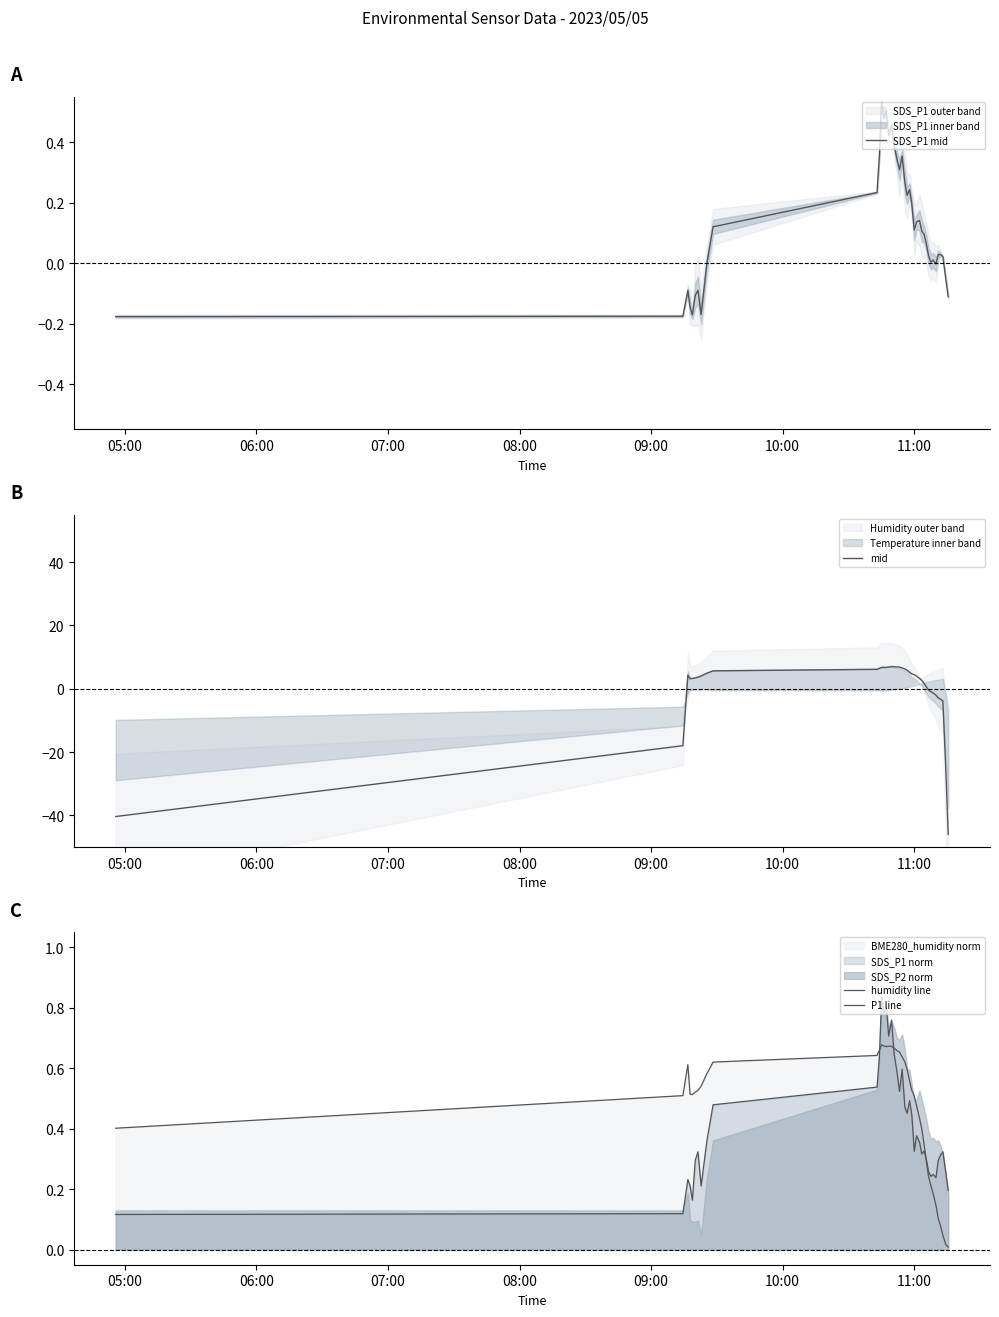

What is the lowest value of the mid series?

-46.0